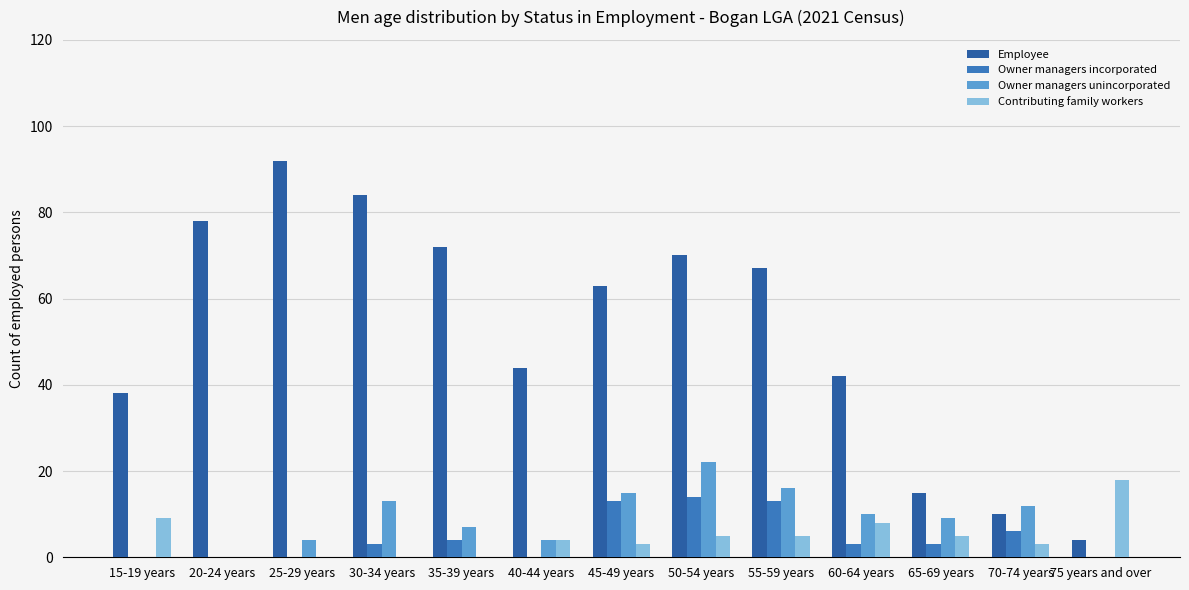

Which series has the largest total across all categories?

Employee